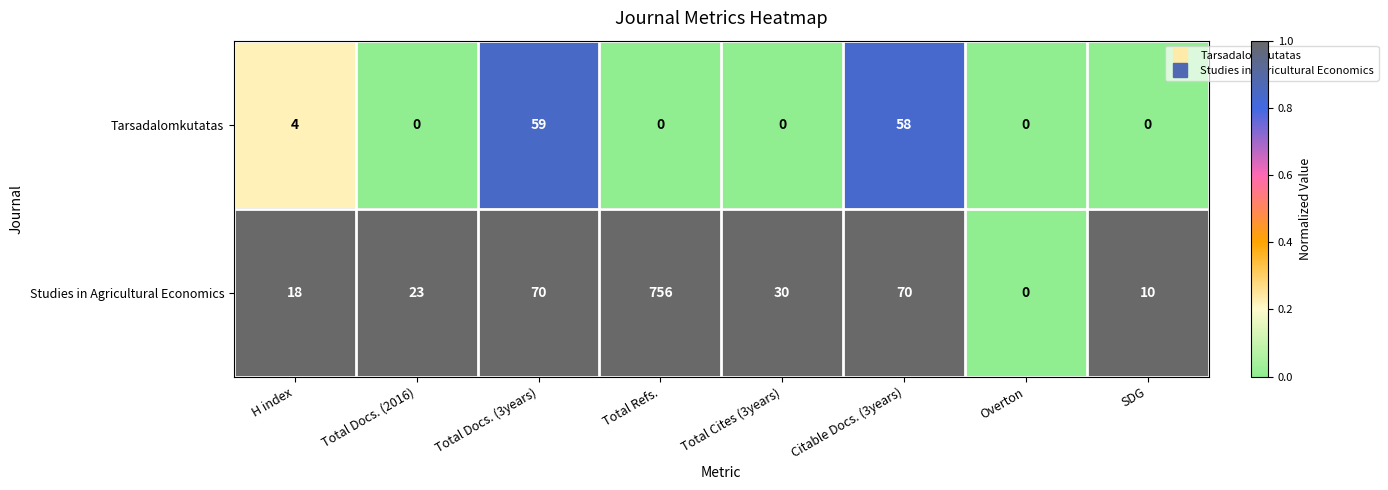

What is the spread (max minus min) of values at Total Refs.?

756